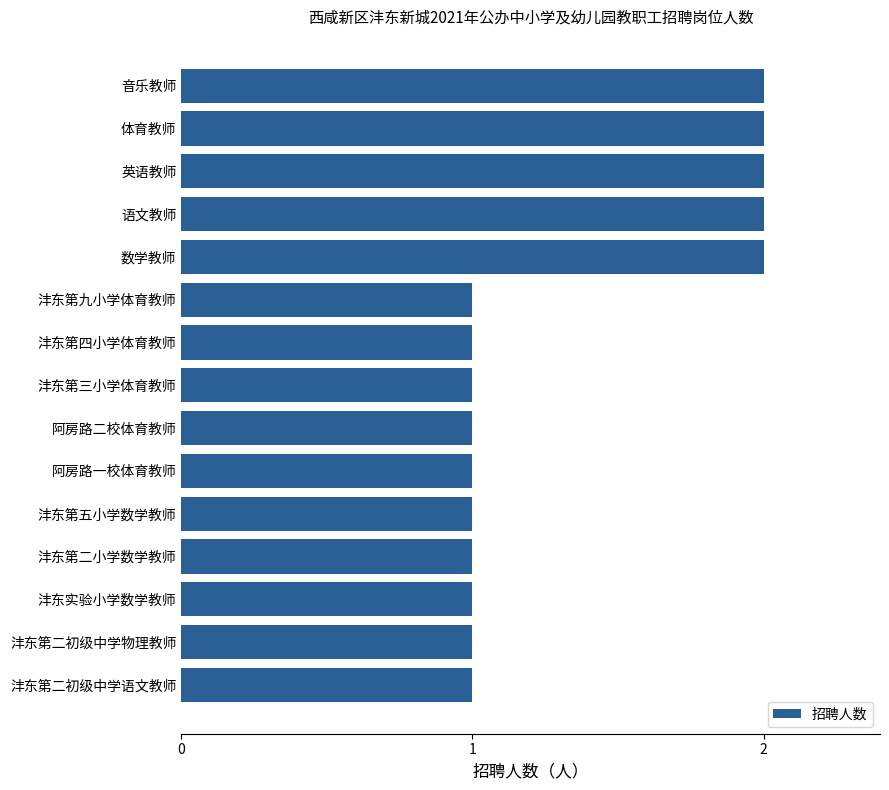

What is the sum of all values?

20